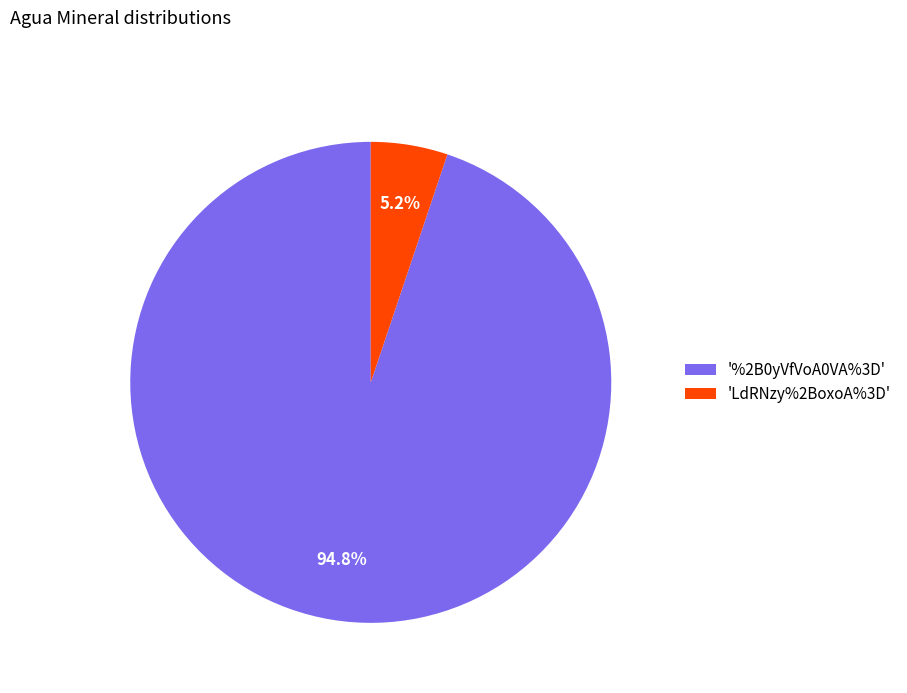

Which category has the biggest portion of the pie?

'%2B0yVfVoA0VA%3D'